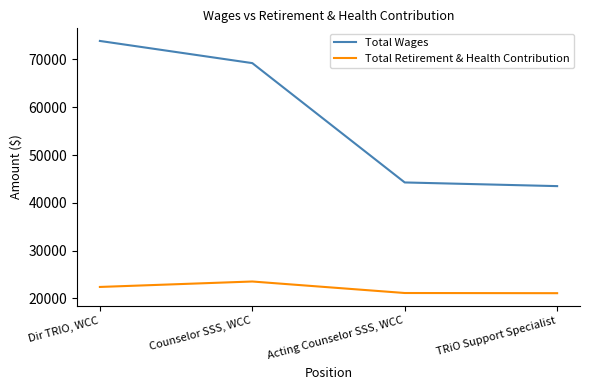

The value of Total Retirement & Health Contribution at TRiO Support Specialist is 21101.5. True or false?

True